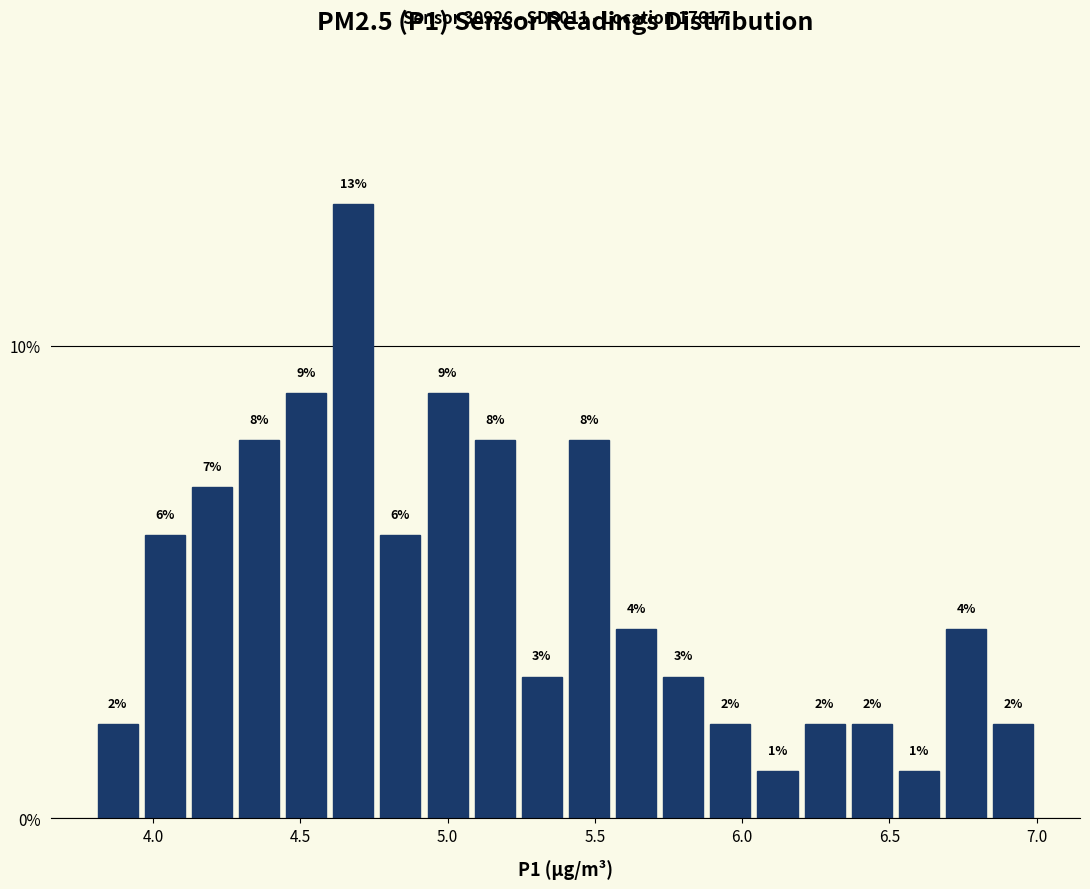

Read against the x-axis, roughly where is the centre of the tallest bar?

4.70